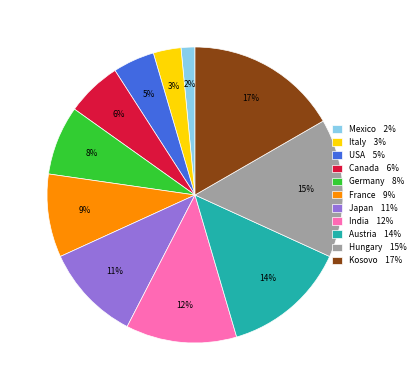

Is there any slice that represents more than half of the pie?

No